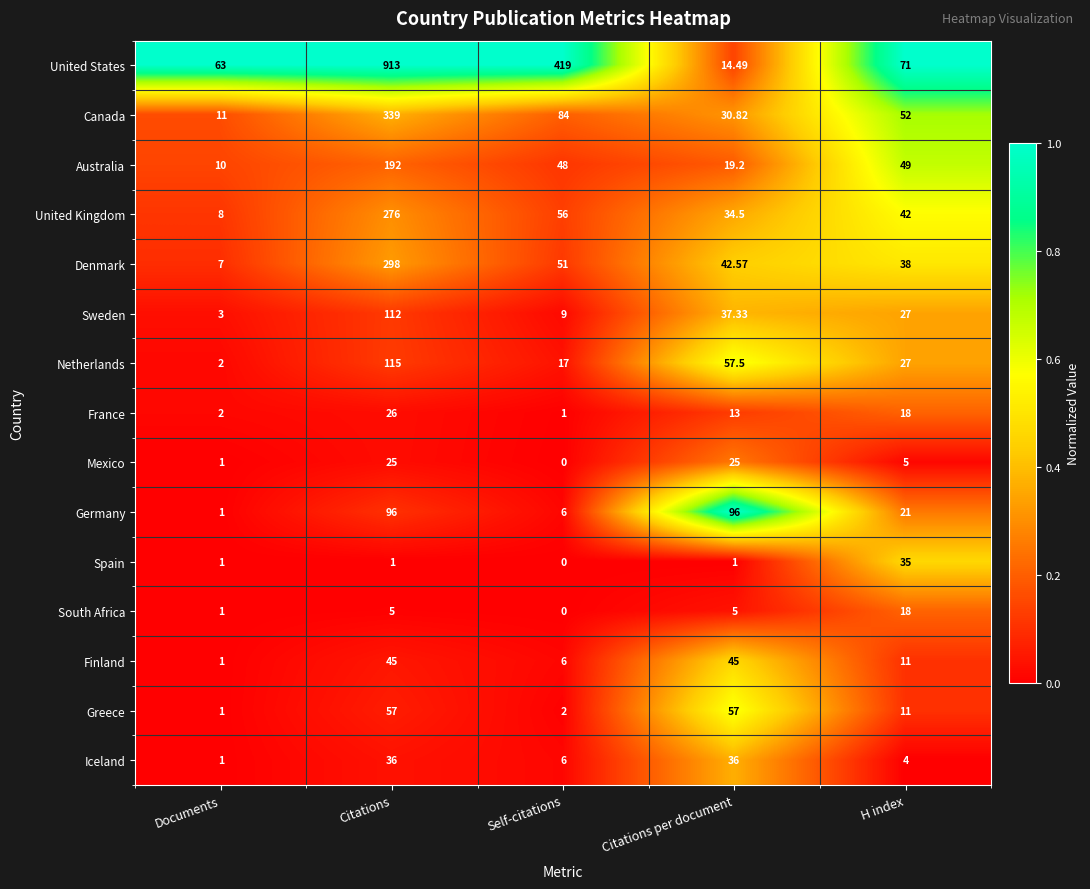

Is the value of Sweden at Self-citations greater than the value of Australia at Citations per document?

No